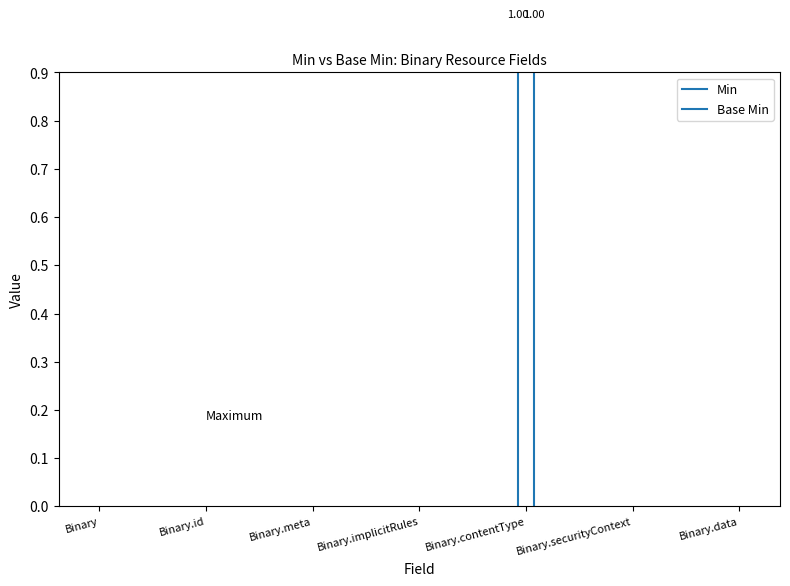

What is the label of the 6th bar from the left?

Binary.securityContext